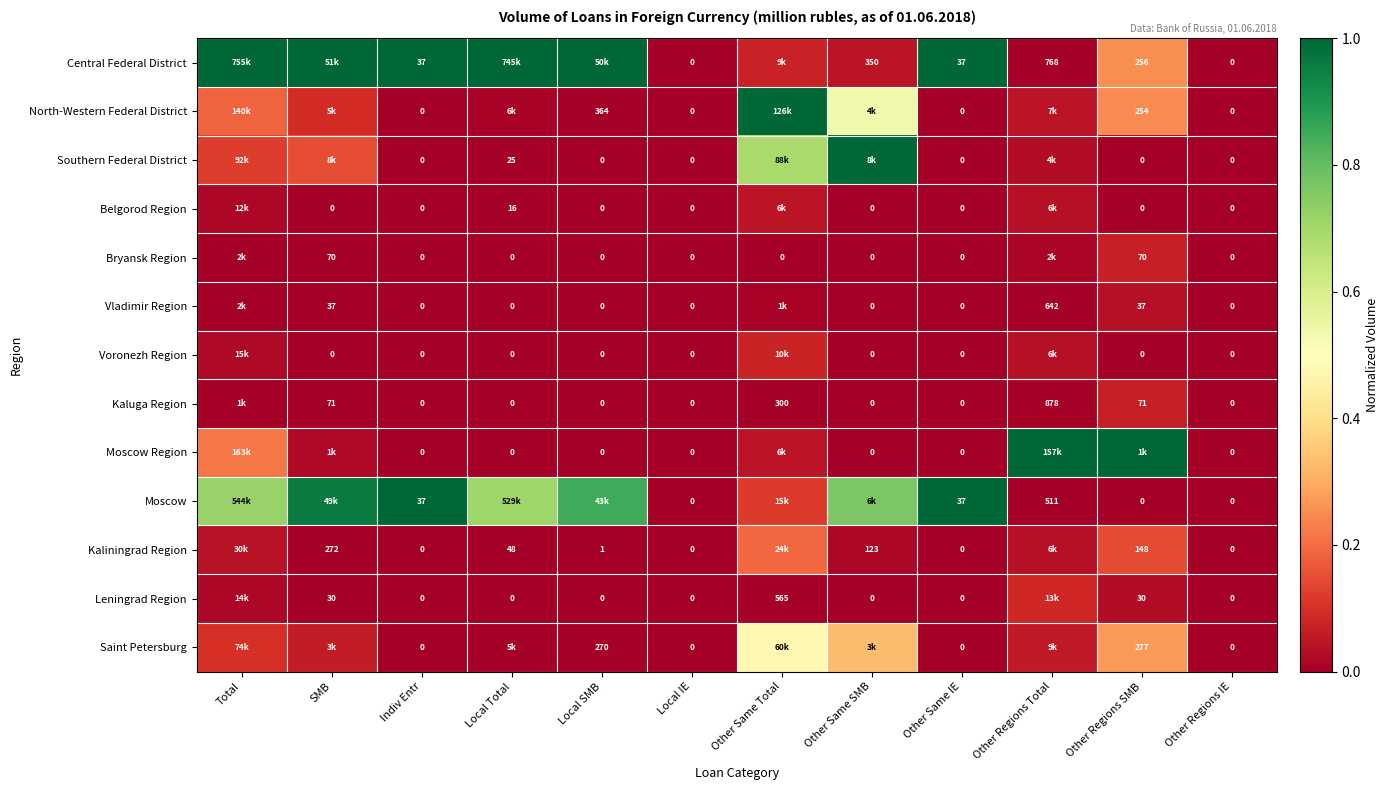

Is the value of Vladimir Region at Other Regions Total greater than the value of Voronezh Region at Local SMB?

Yes